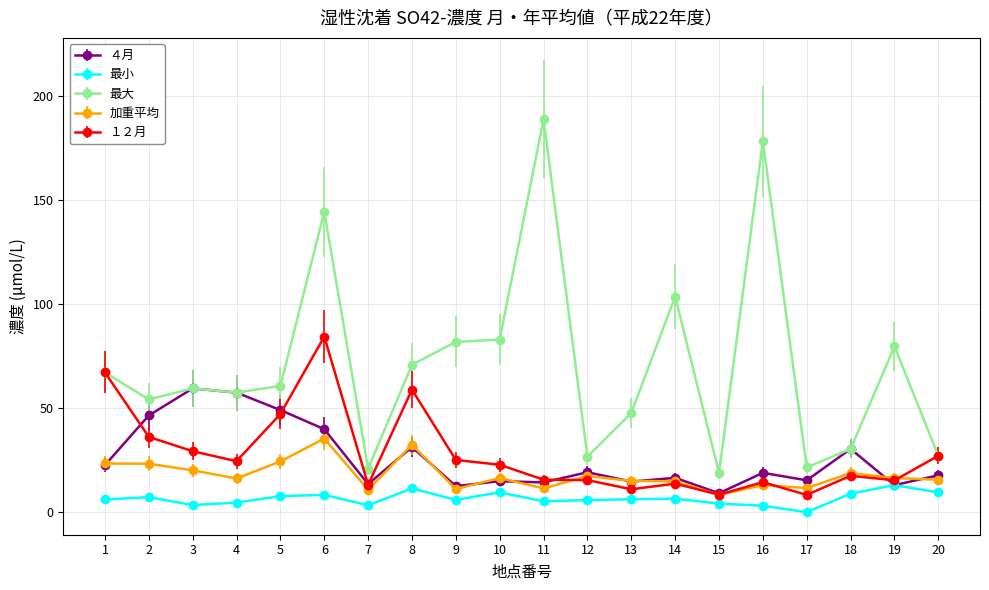

Which series has the largest range (max minus min)?

最大